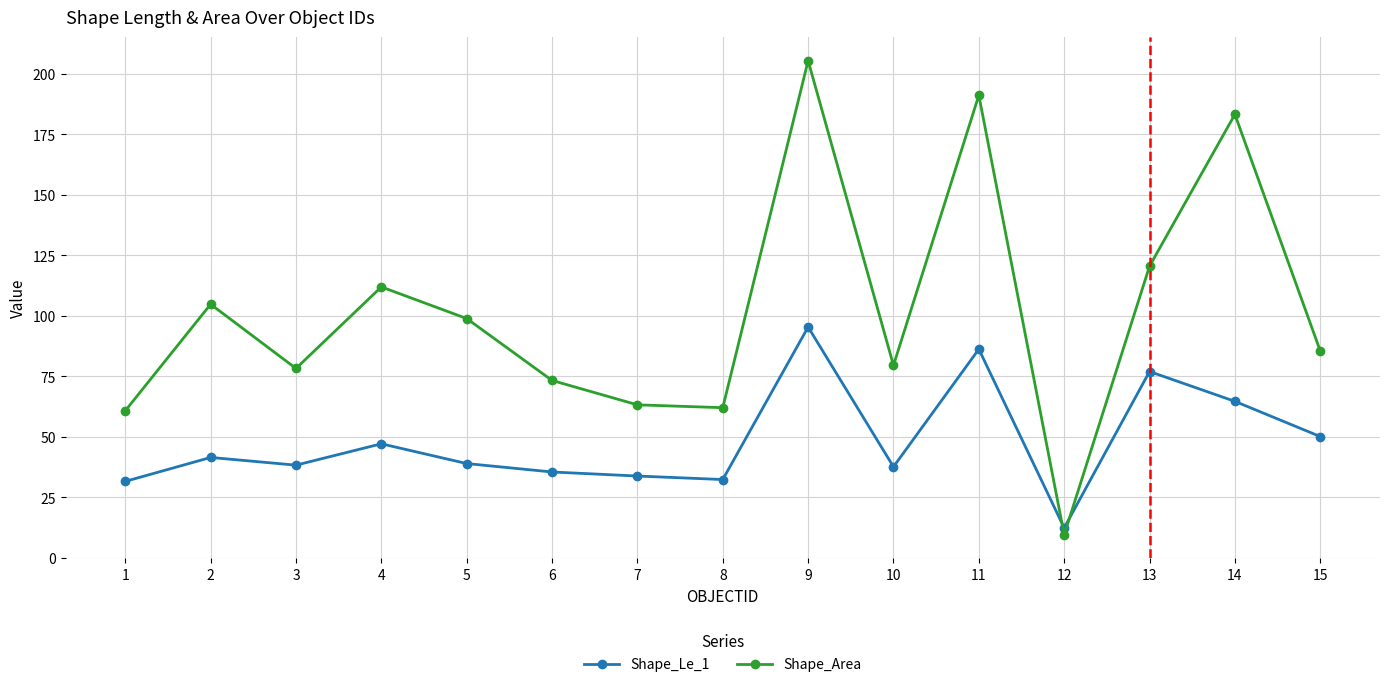

Which label corresponds to the largest value in the chart?

9